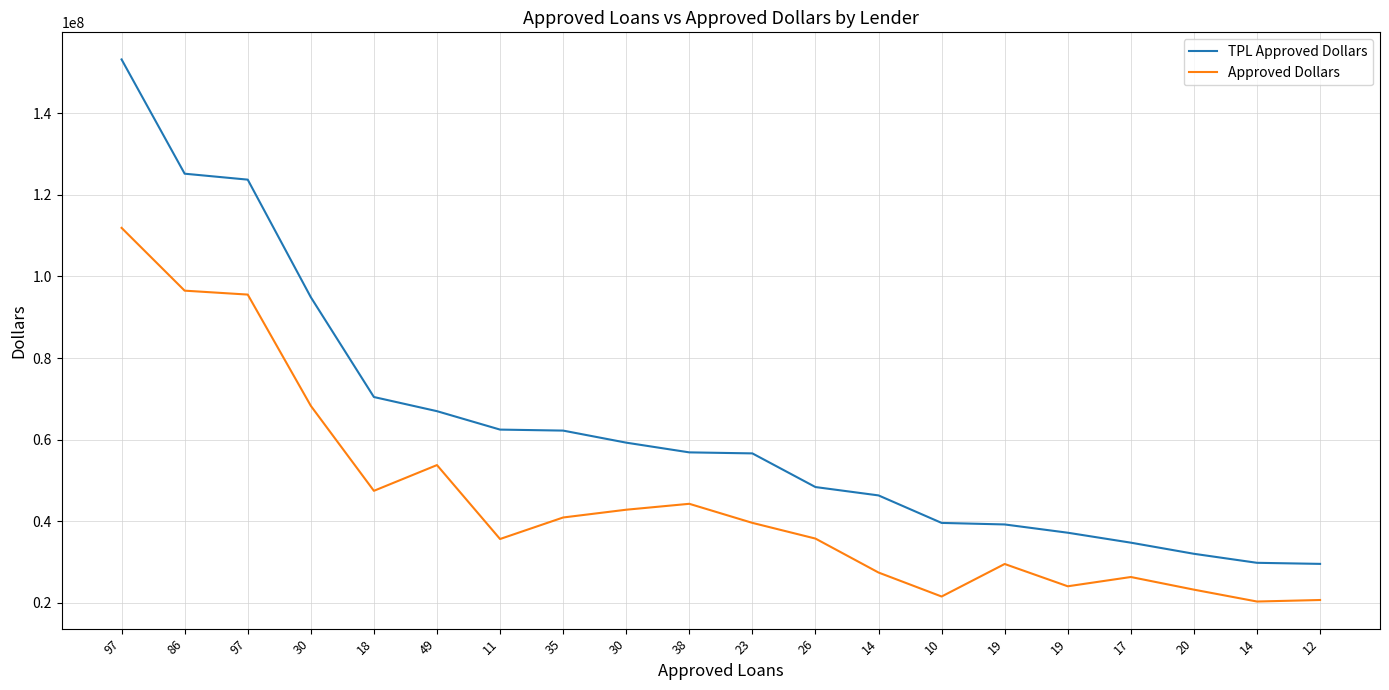

What are all the series names shown in the legend?

TPL Approved Dollars, Approved Dollars